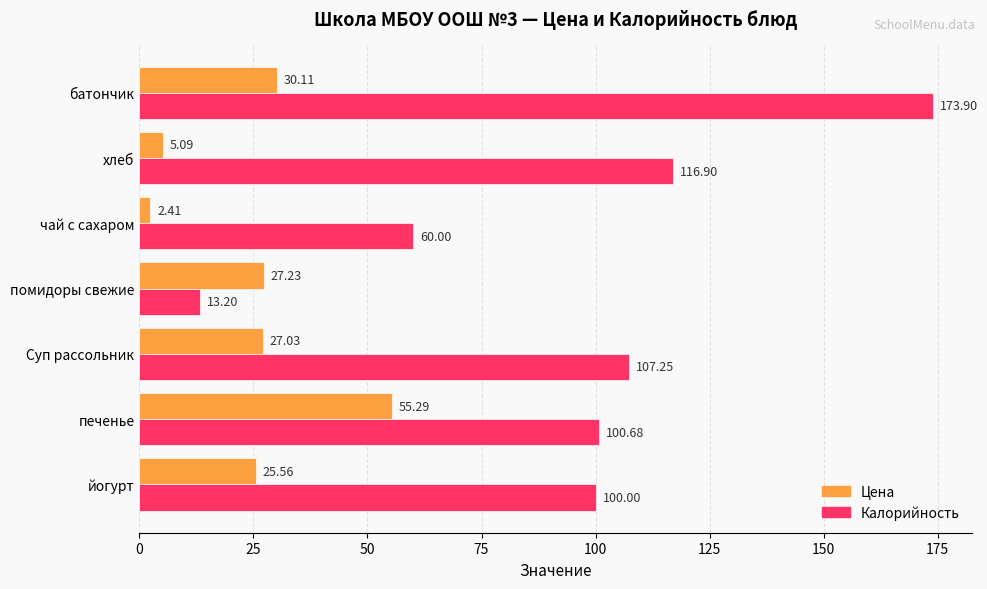

At which label is Калорийность closest to 93?

йогурт